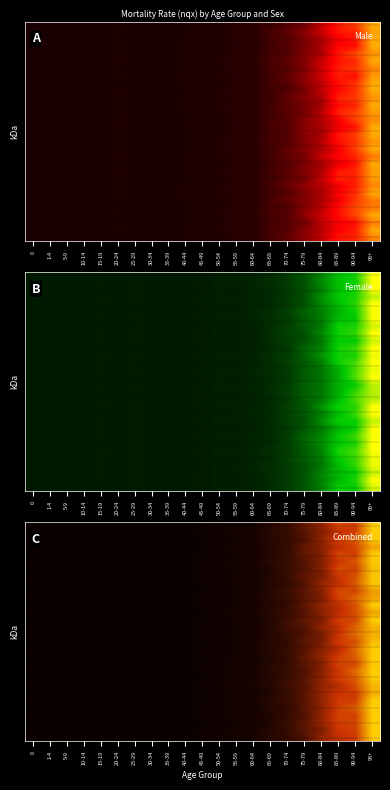

Between 0 and 15-19, which series saw the biggest shift?

row_0